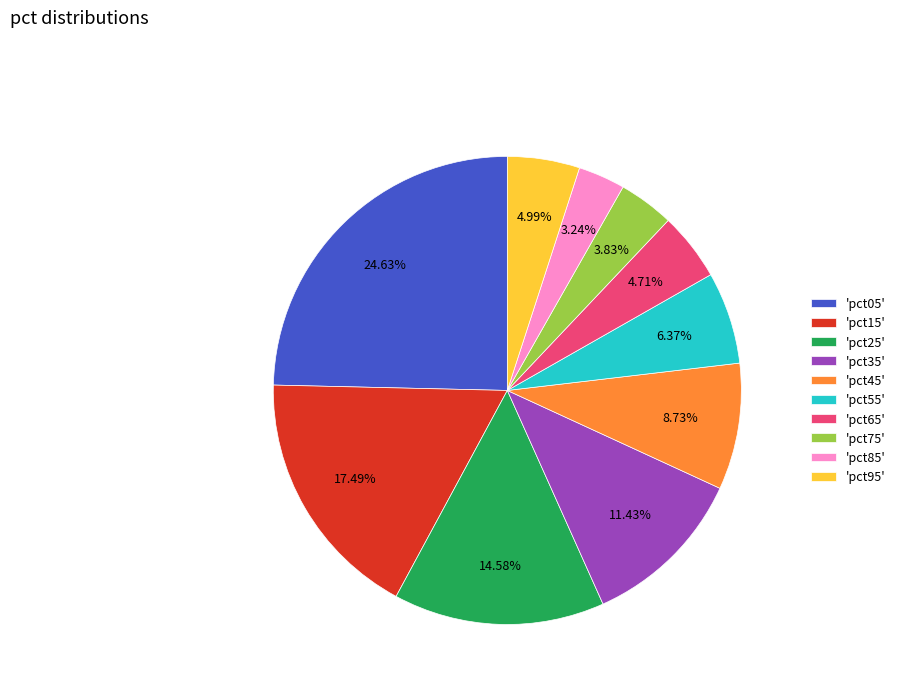

Count the number of slices in the pie.

10